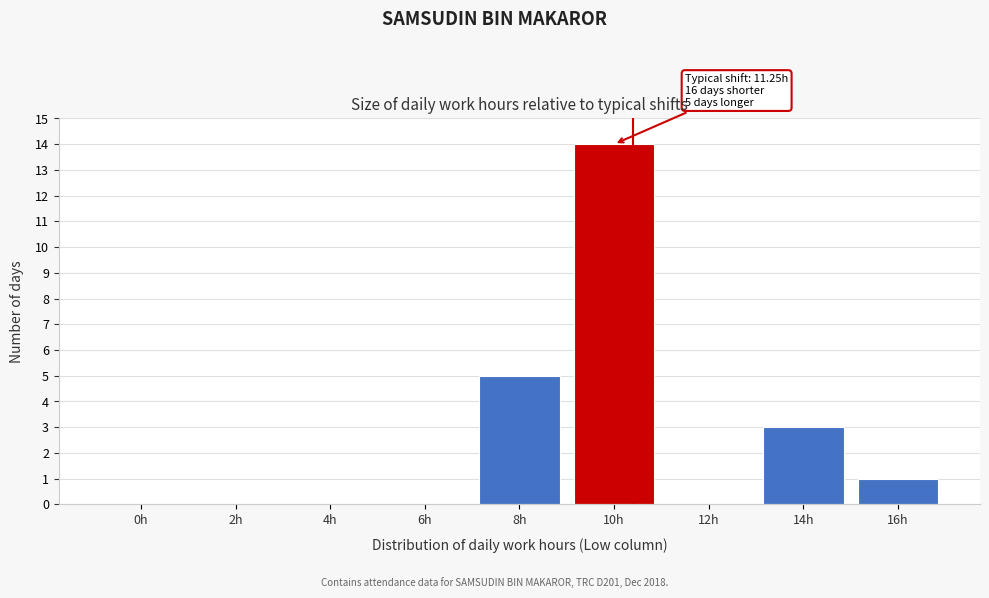

Reading left to right, extract all data points from this chart.

0h=0	2h=0	4h=0	6h=0	8h=5	10h=14	12h=0	14h=3	16h=1